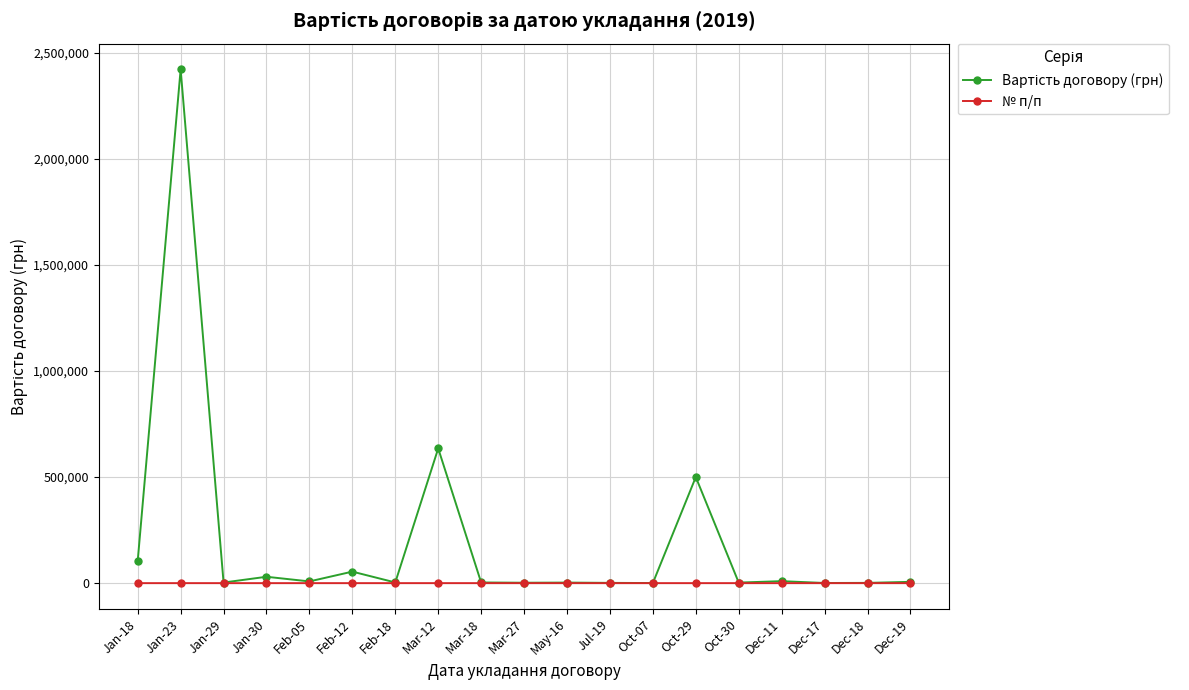

What is the label of the 1st point from the left?

Jan-18